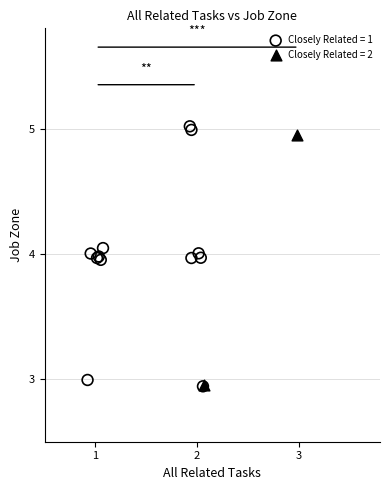

Which series contains the highest Y value?

Closely Related = 1